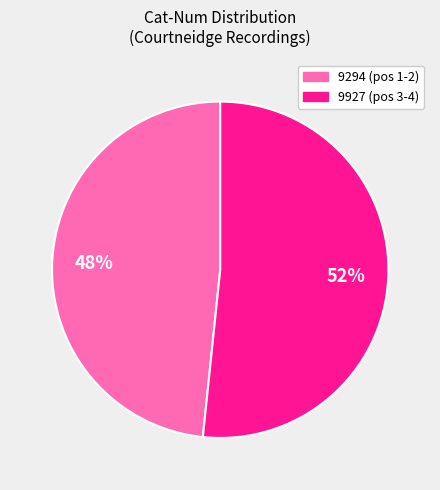

Is the sum of 9927 (pos 3-4) and 9294 (pos 1-2) greater than half?

Yes